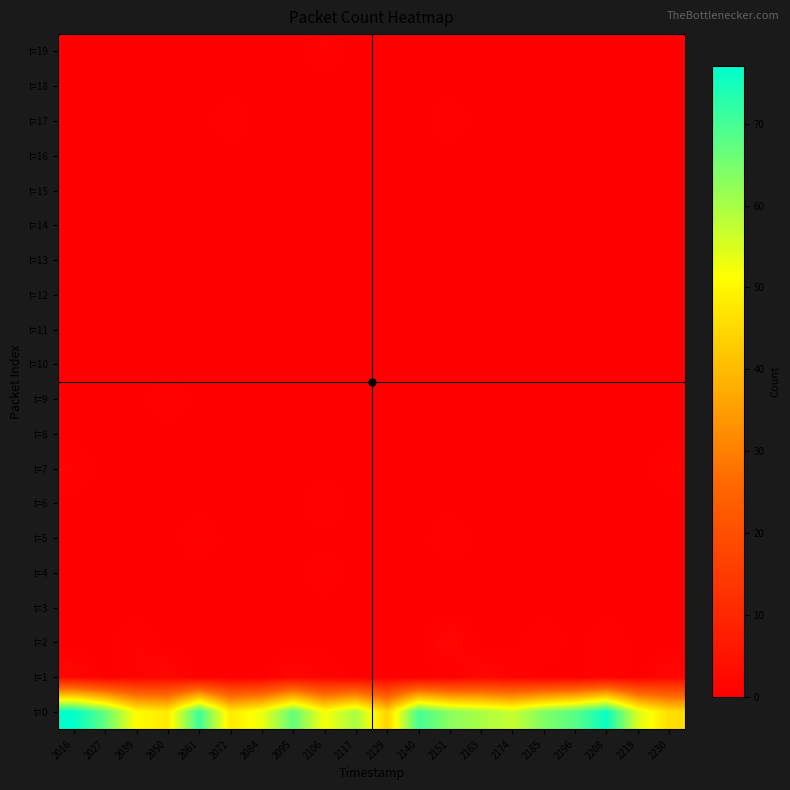

What is the difference between the highest and lowest values at 2050?

48